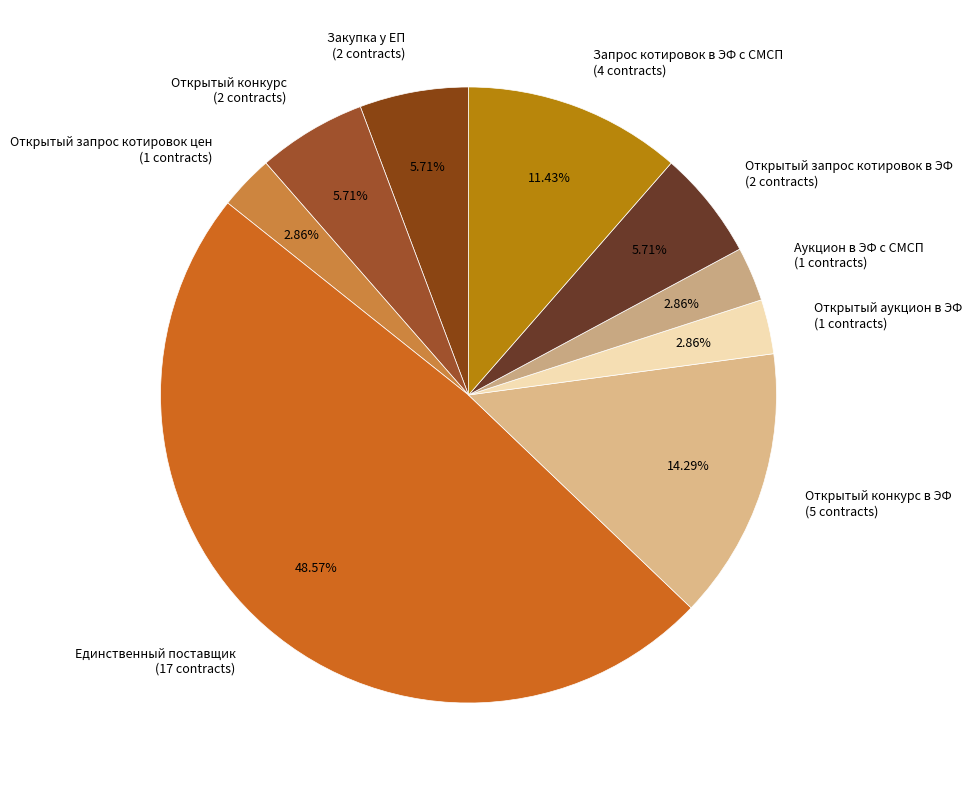

Which category has the biggest portion of the pie?

Единственный поставщик